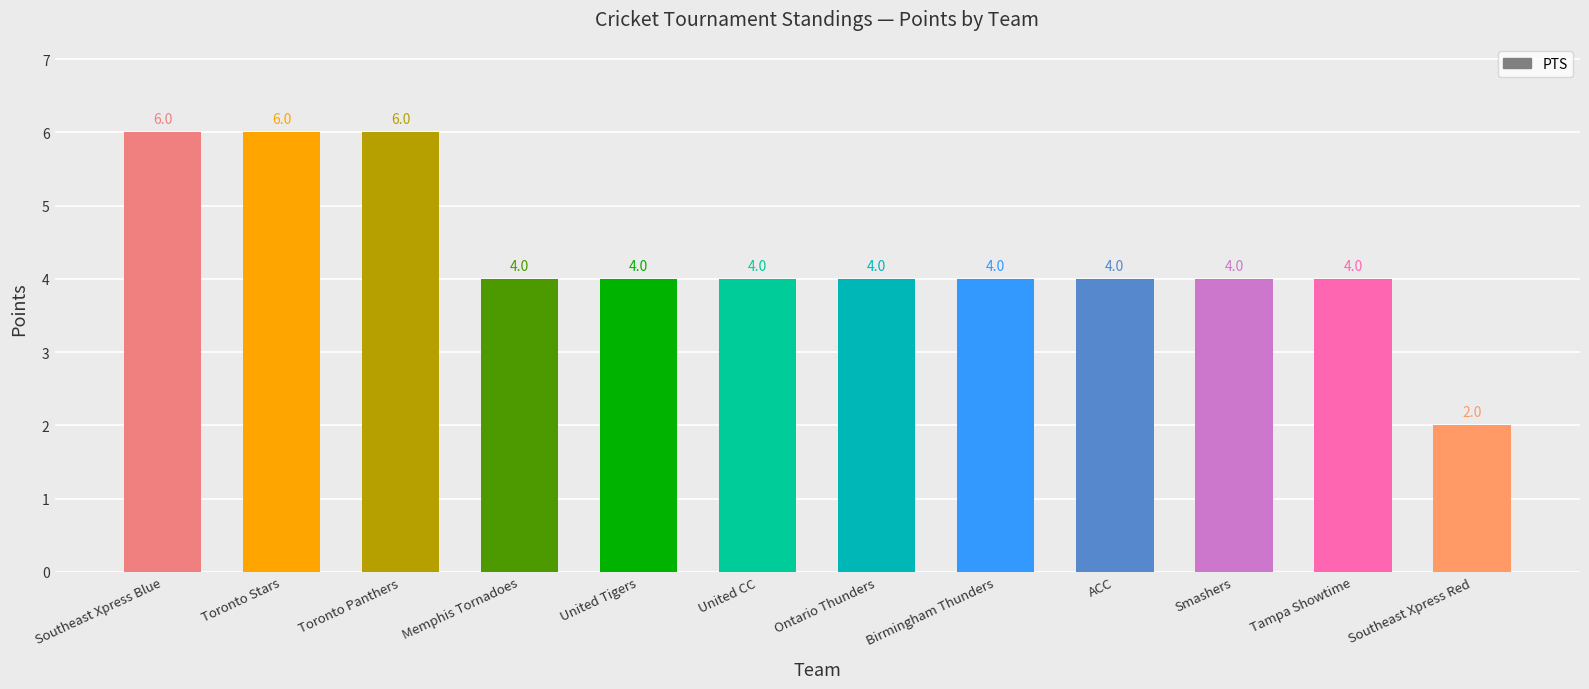

How many bars are there in total?

12